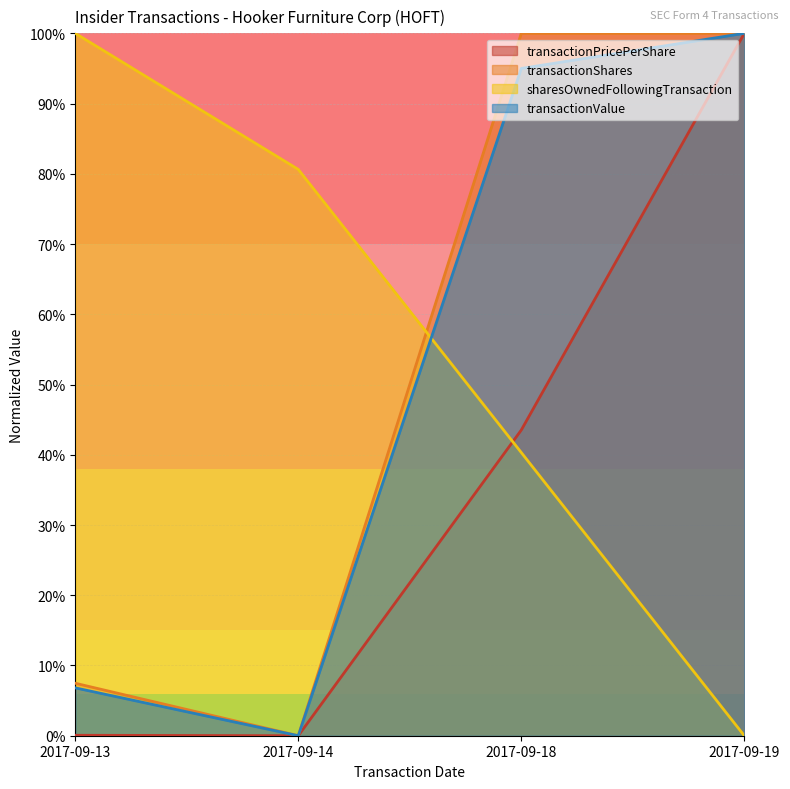

Does the chart display data point markers on the line(s)?

No